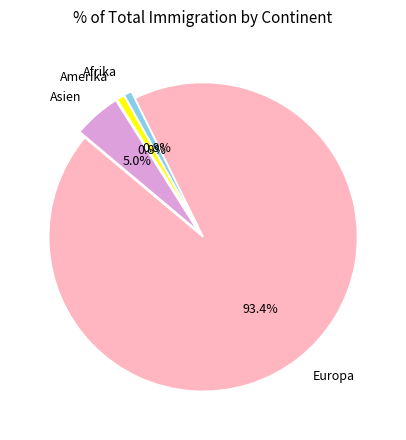

To the nearest percent, what is the combined percentage of Asien and Afrika?

6%